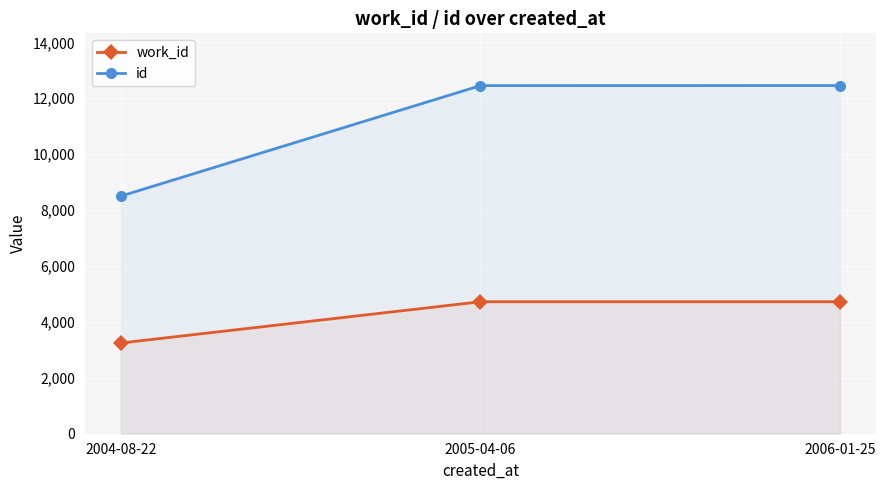

How many categories are shown in the chart?

3